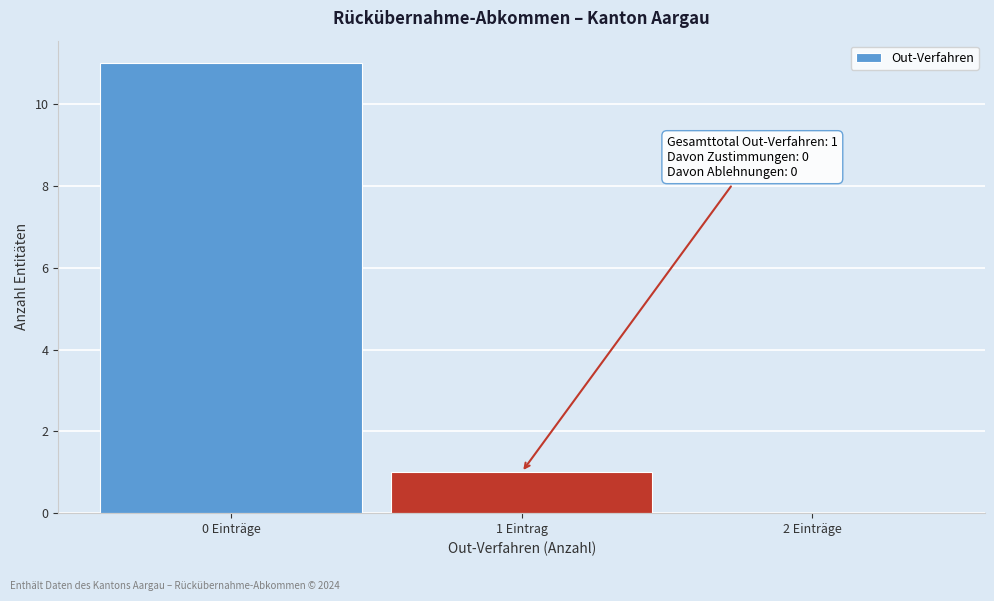

Reading left to right, extract all data points from this chart.

0 Einträge=11	1 Eintrag=1	2 Einträge=0